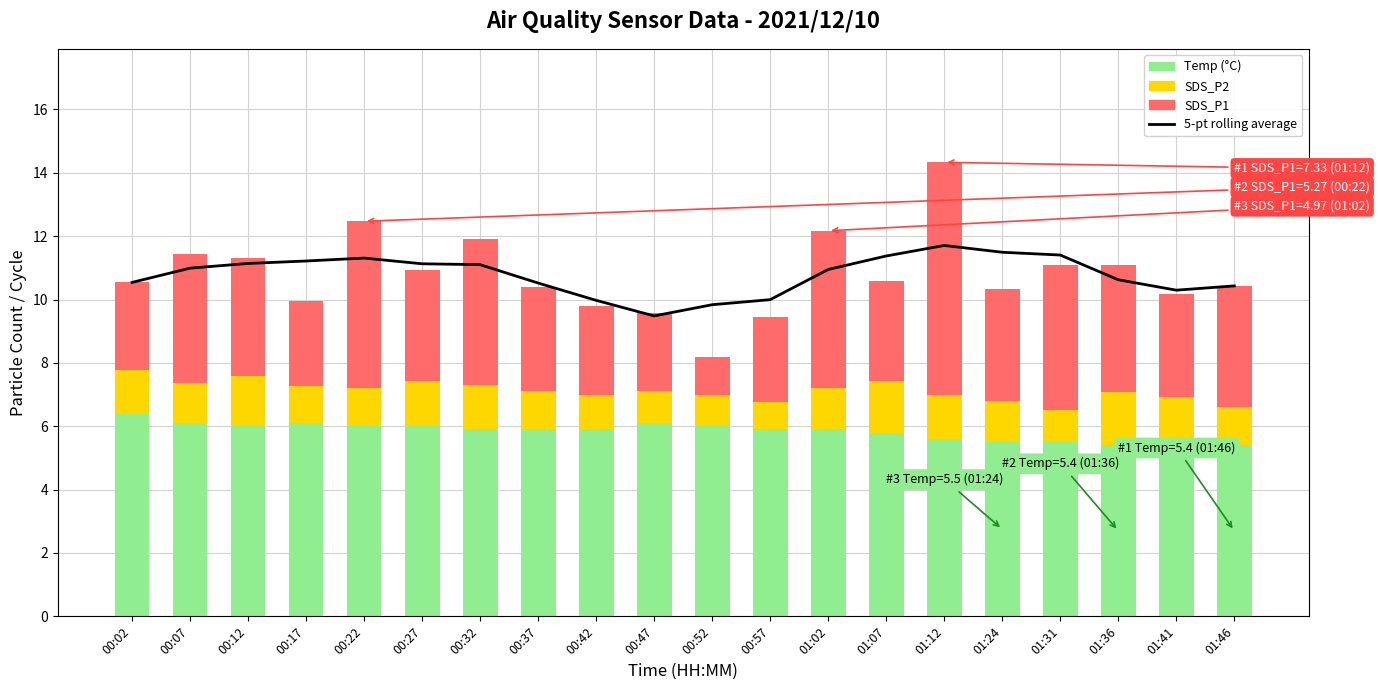

What is the difference between the second highest and second lowest values in the SDS_P1 series?

2.8